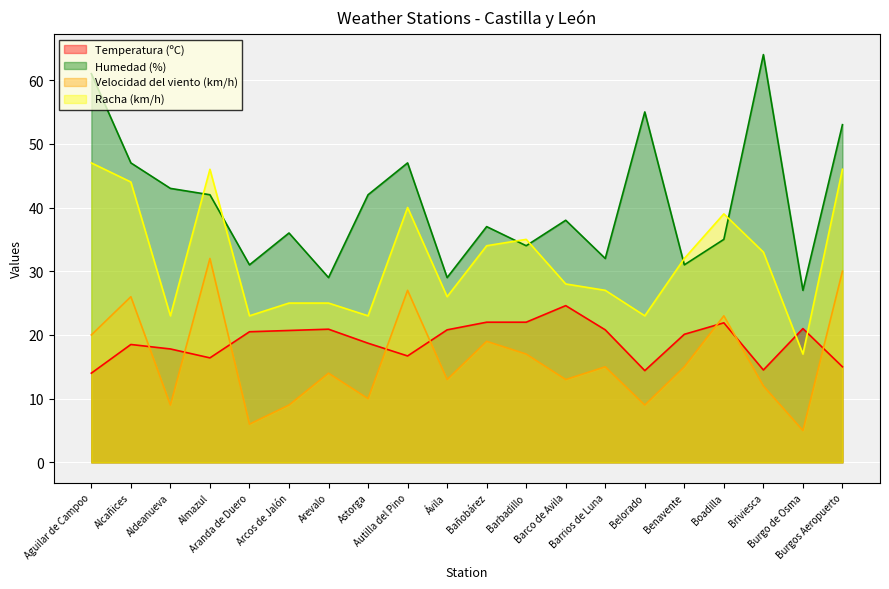

What position from the right is Ávila?

11